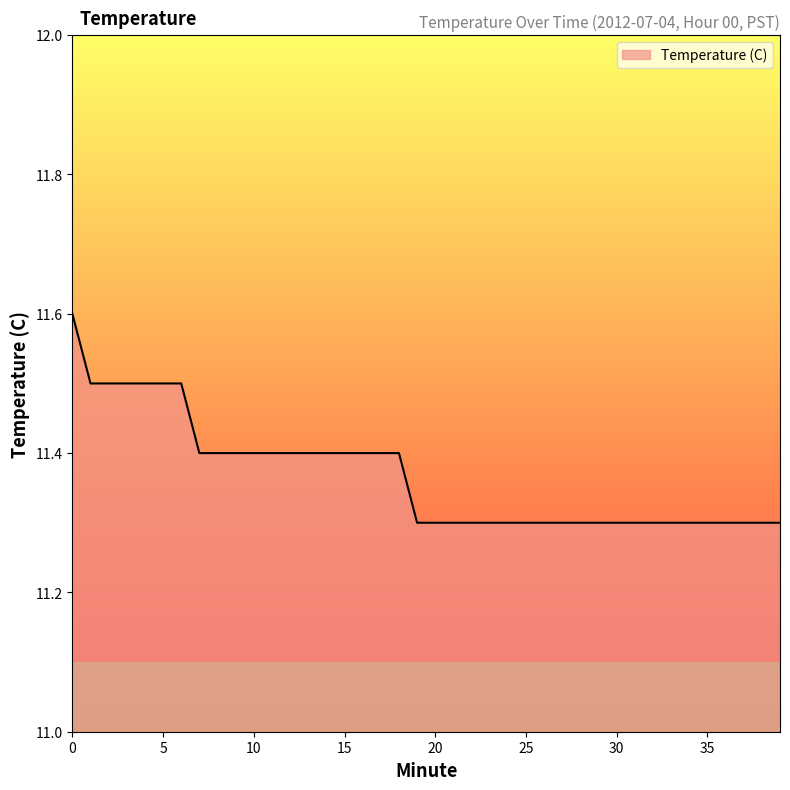

How many lines are shown in the chart?

1